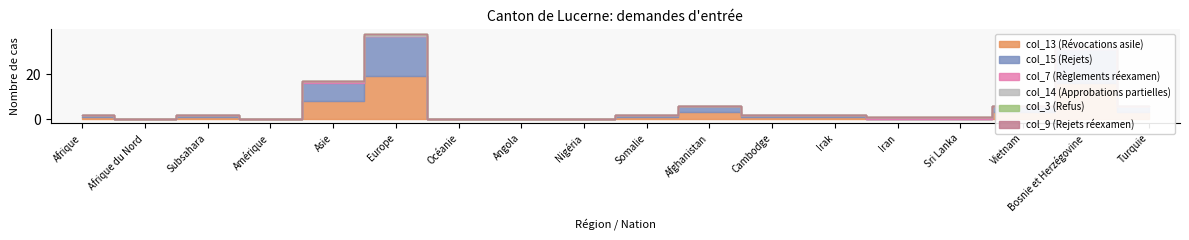

True or false: col_15 (Rejets) and col_9 (Rejets réexamen) intersect in this chart.

False